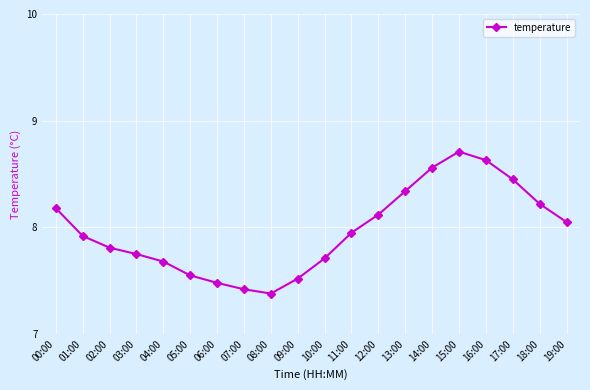

What is the value of the 1st point from the left?

8.2